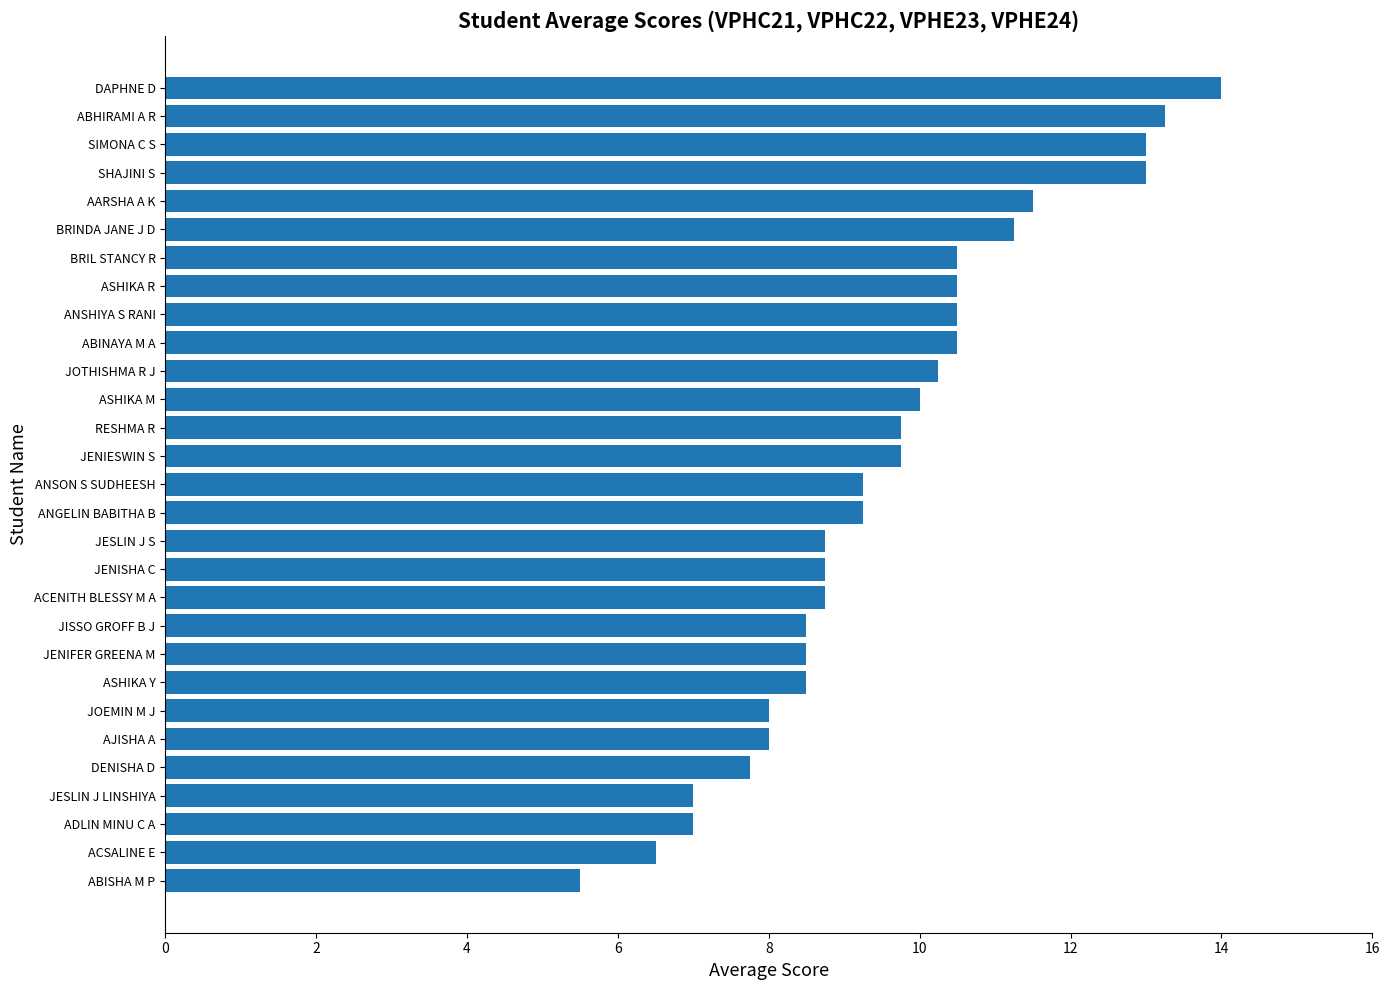

What is the difference between the maximum and second lowest values?

7.5